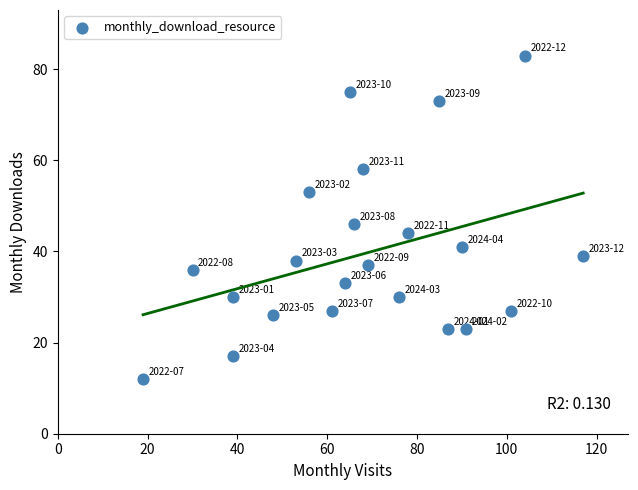

What Y value in the scatter plot is closest to 47?

46